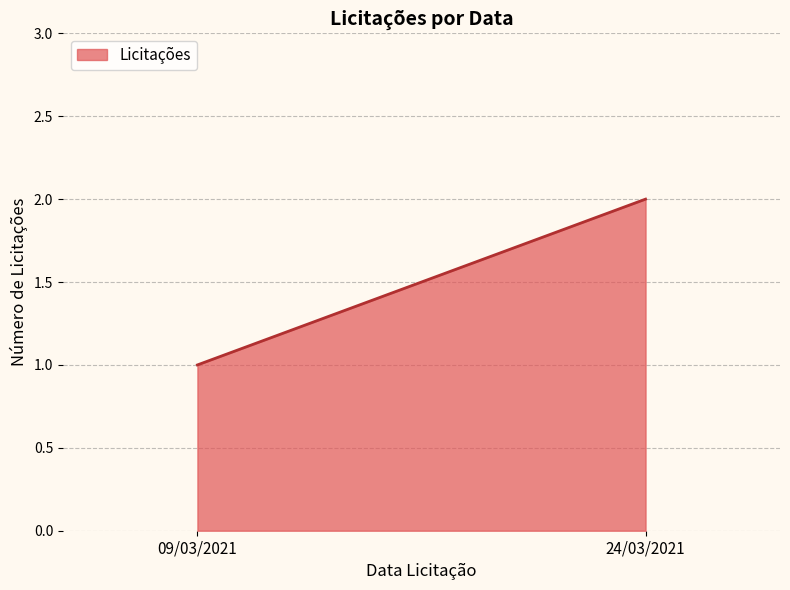

Which has a higher value, 24/03/2021 or 09/03/2021?

24/03/2021